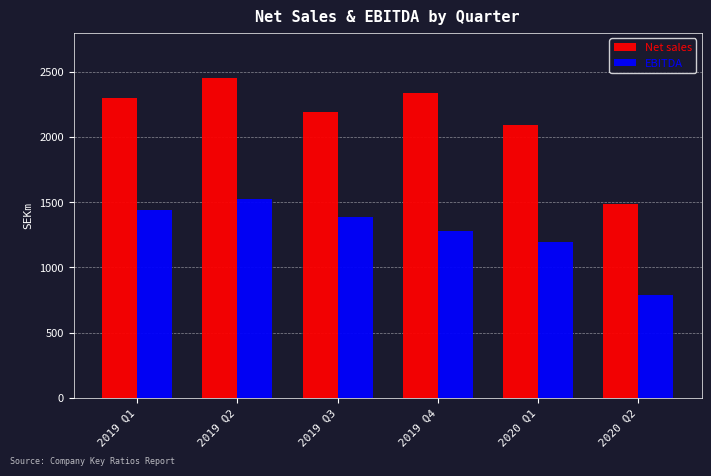

True or false: EBITDA has a value of 261.7 at 2020 Q2.

False